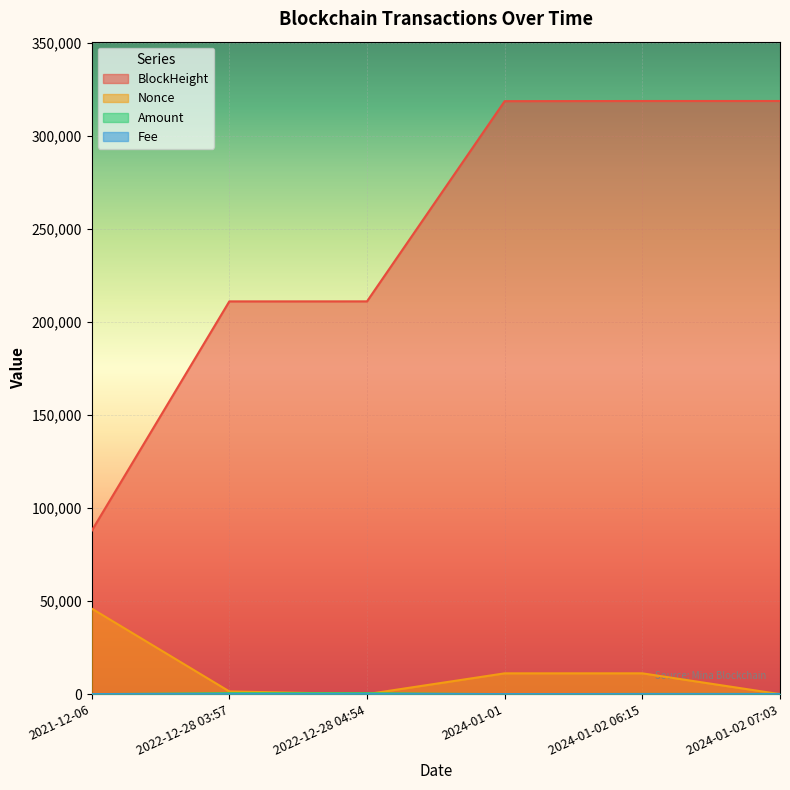

Reading left to right, extract all data points from this chart.

BlockHeight: 2021-12-06=87721.0	2022-12-28 03:57=210957.0	2022-12-28 04:54=210970.0	2024-01-01=318502.0	2024-01-02 06:15=318582.0	2024-01-02 07:03=318593.0
Nonce: 2021-12-06=45983.0	2022-12-28 03:57=1470.0	2022-12-28 04:54=0.0	2024-01-01=11177.0	2024-01-02 06:15=11189.0	2024-01-02 07:03=1.0
Amount: 2021-12-06=2.0	2022-12-28 03:57=515.9	2022-12-28 04:54=516.9	2024-01-01=2.0	2024-01-02 06:15=131.6	2024-01-02 07:03=133.5
Fee: 2021-12-06=0.0	2022-12-28 03:57=0.0	2022-12-28 04:54=0.0	2024-01-01=0.1	2024-01-02 06:15=0.1	2024-01-02 07:03=0.1